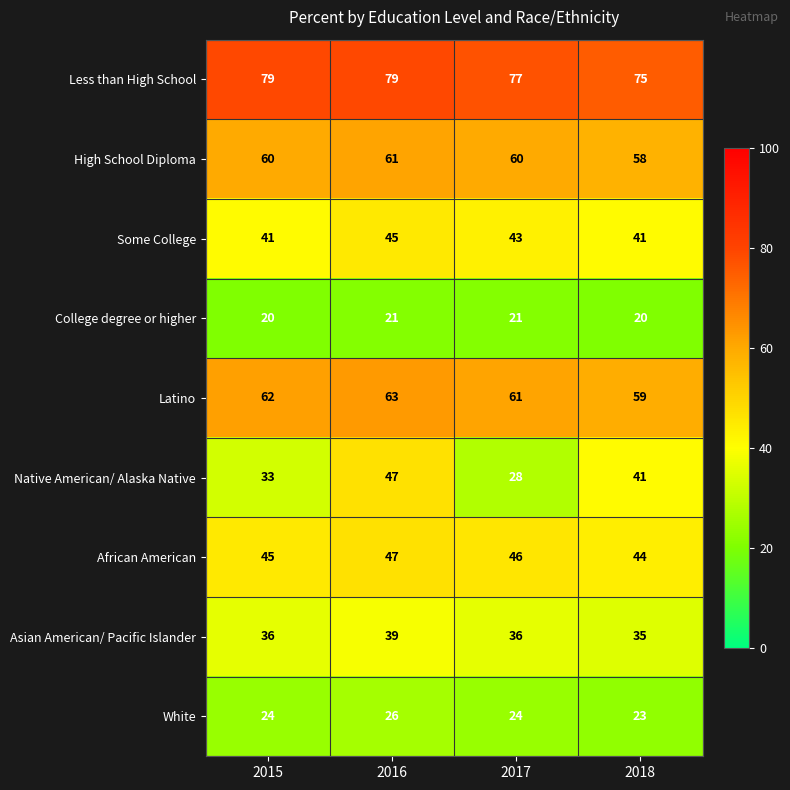

What is the smallest value displayed?

20